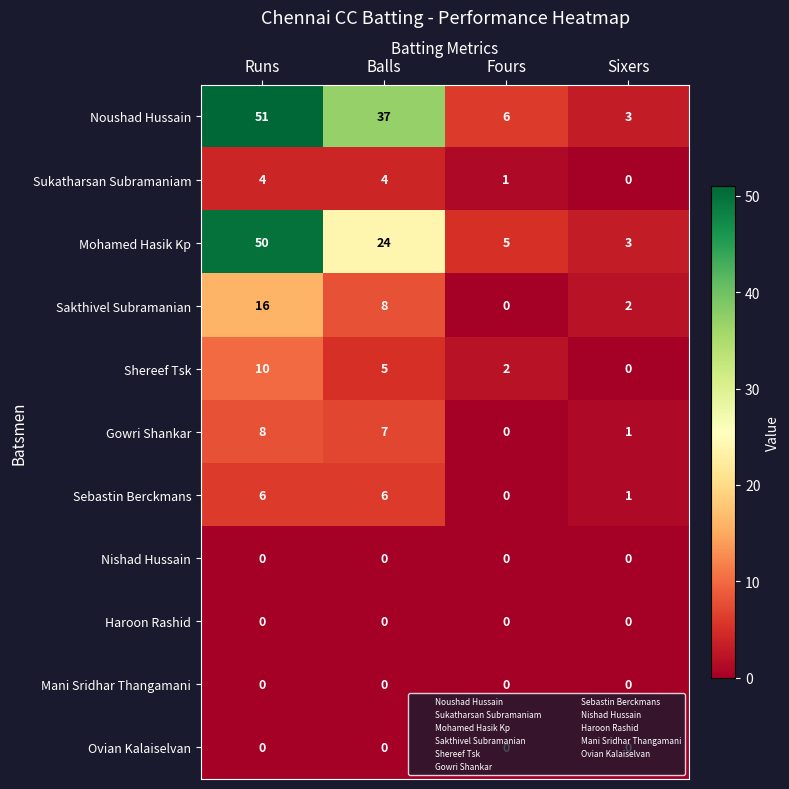

Which series changed the most between Runs and Sixers?

Noushad Hussain